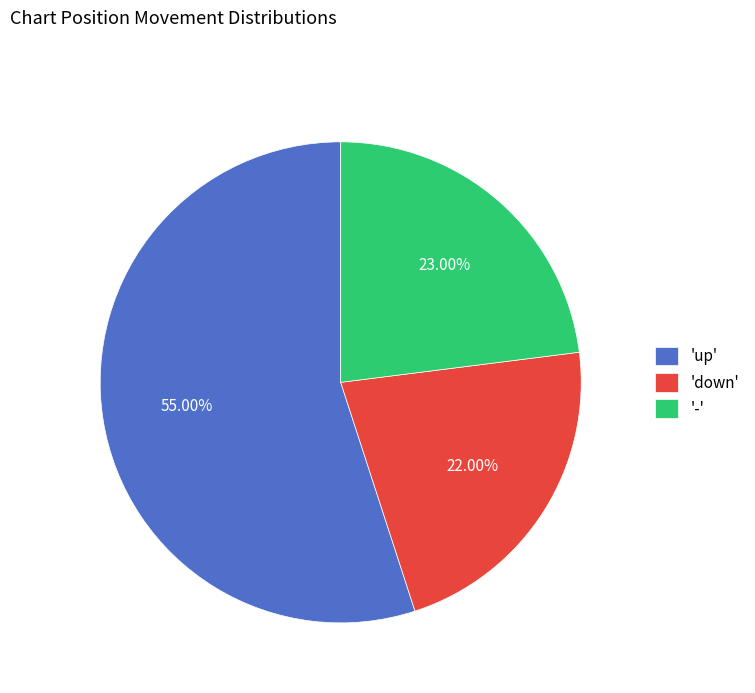

Is there a majority slice in this chart?

Yes